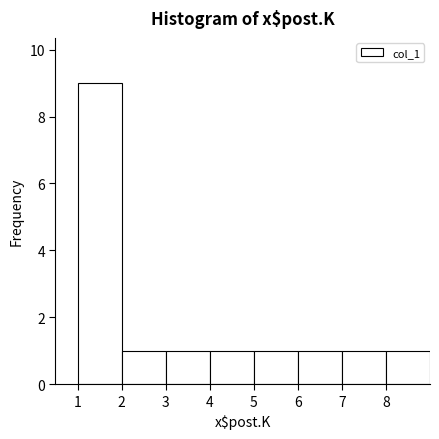

Which range on the x-axis has the tallest bar?

1 to 2